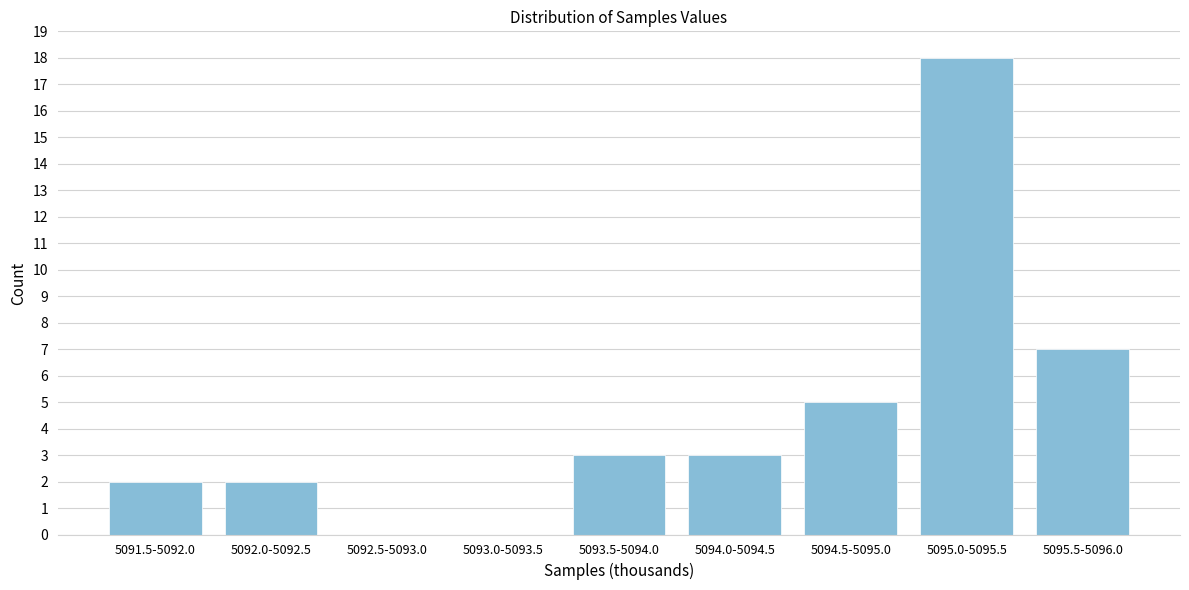

Reading right to left, list all the values displayed in this chart.

5095.5-5096.0=7	5095.0-5095.5=18	5094.5-5095.0=5	5094.0-5094.5=3	5093.5-5094.0=3	5093.0-5093.5=0	5092.5-5093.0=0	5092.0-5092.5=2	5091.5-5092.0=2